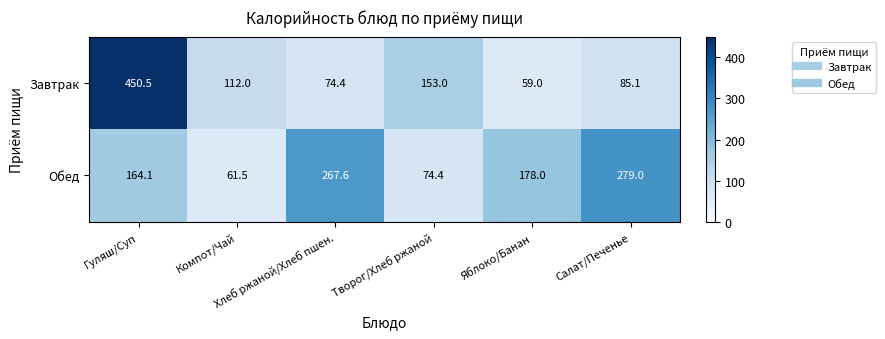

Which series has the largest total across all categories?

Обед